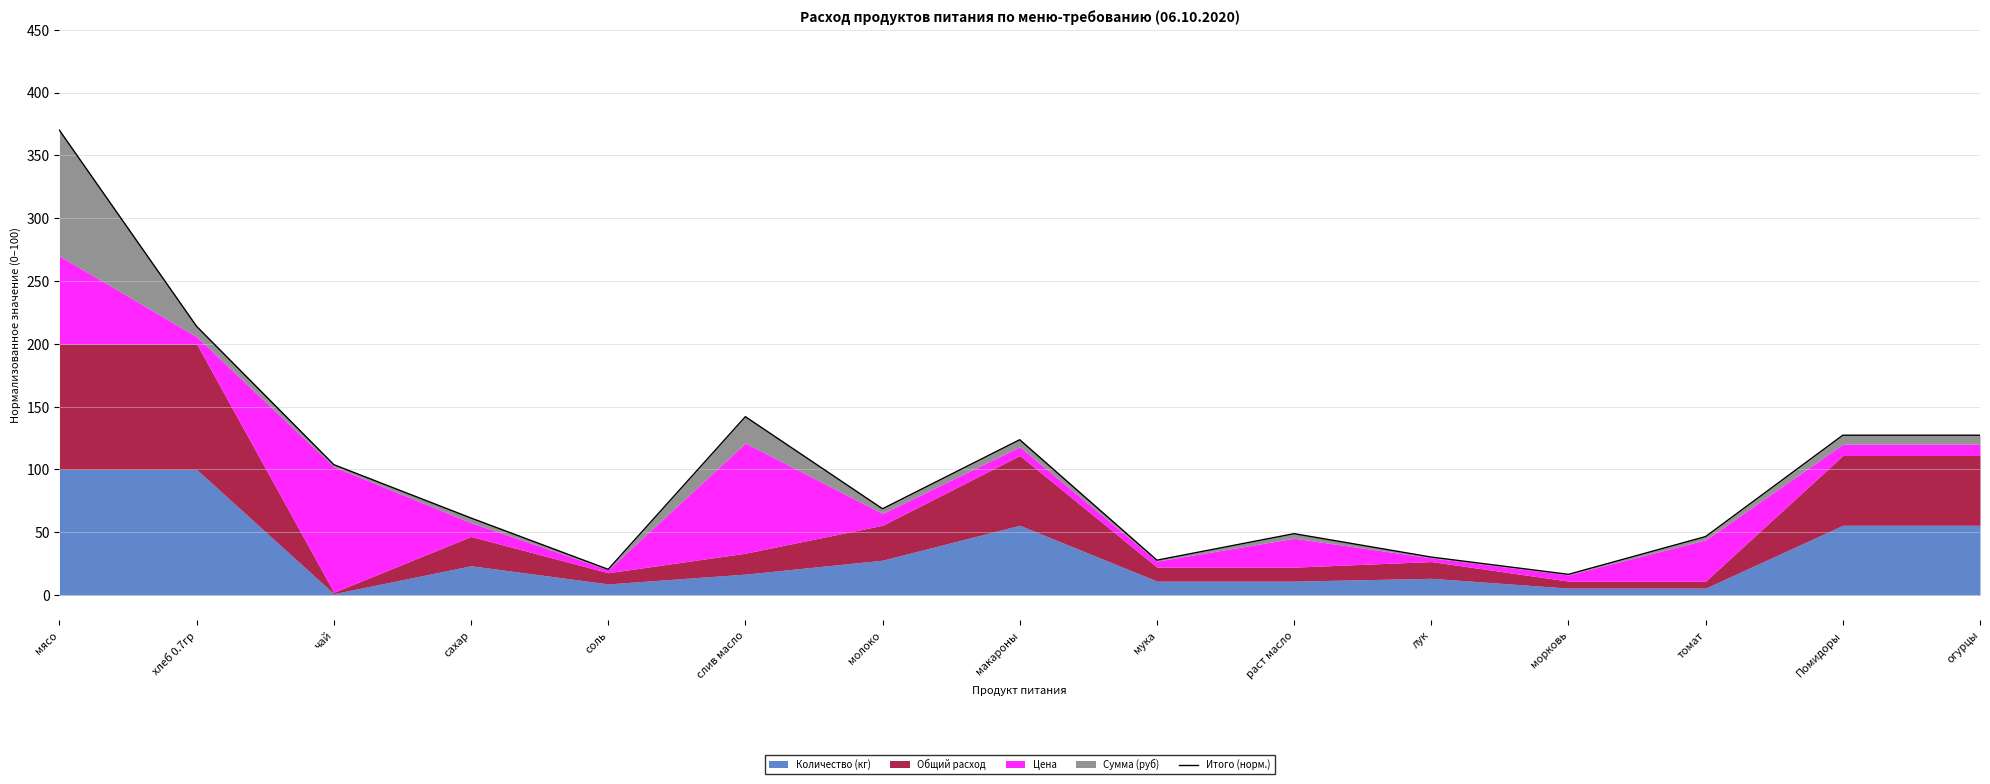

True or false: there are more than 2 points higher than both neighbors.

True